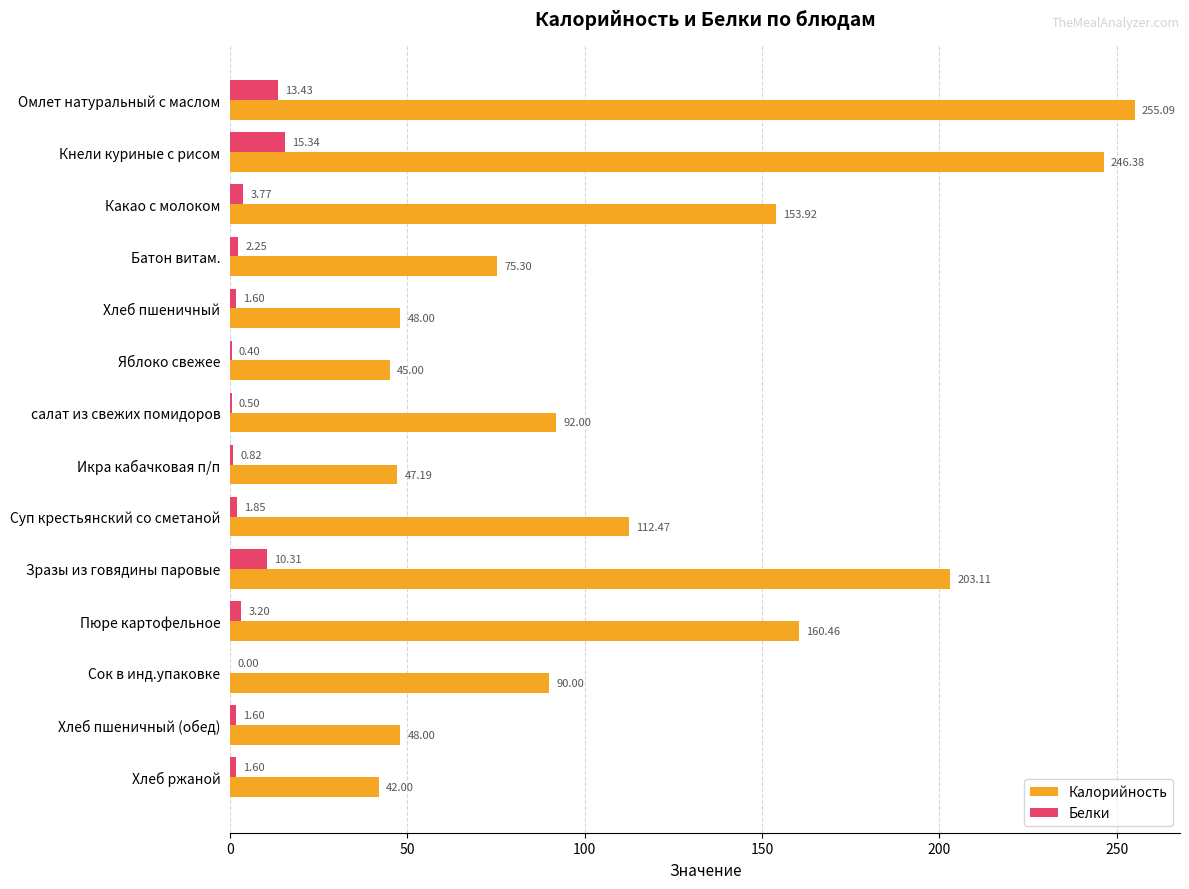

Is the value of Калорийность at Пюре картофельное greater than the value of Белки at Батон витам.?

Yes